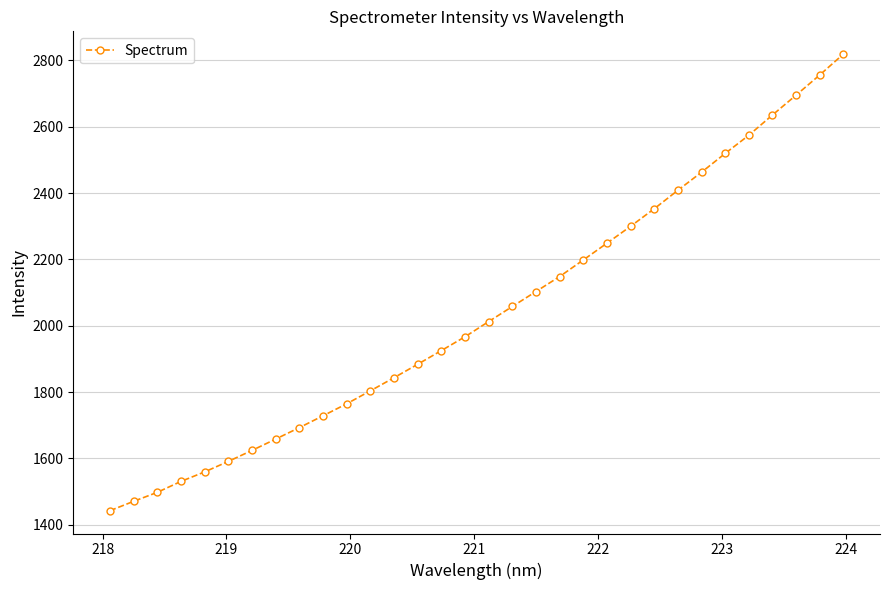

What is the difference between the second highest and minimum values?

1313.1